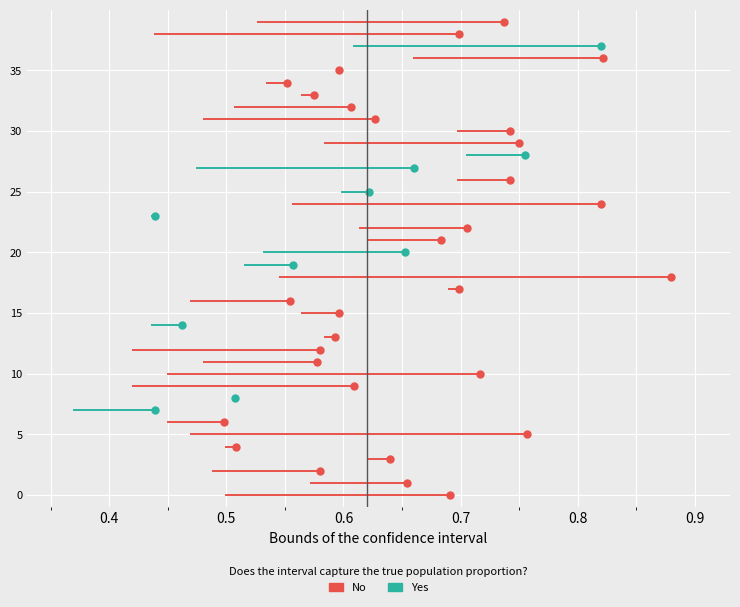

What are all the series names shown in the legend?

No, Yes